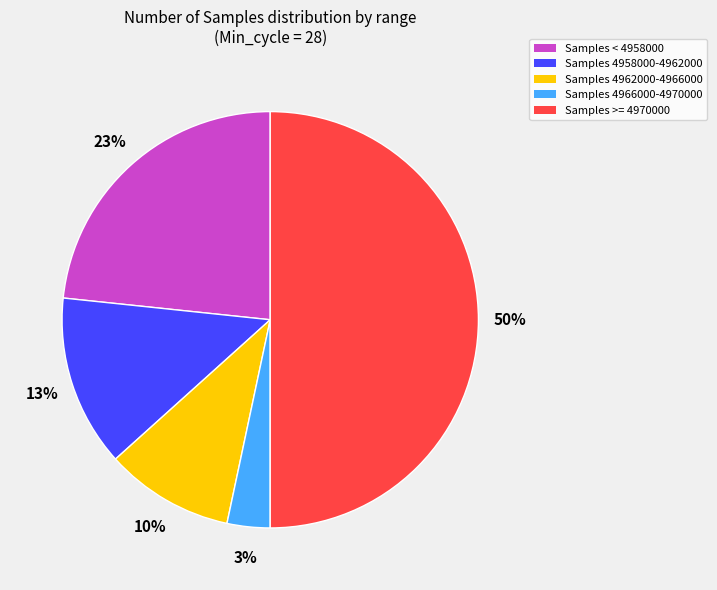

Between Samples >= 4970000 and Samples 4962000-4966000, which is larger?

Samples >= 4970000